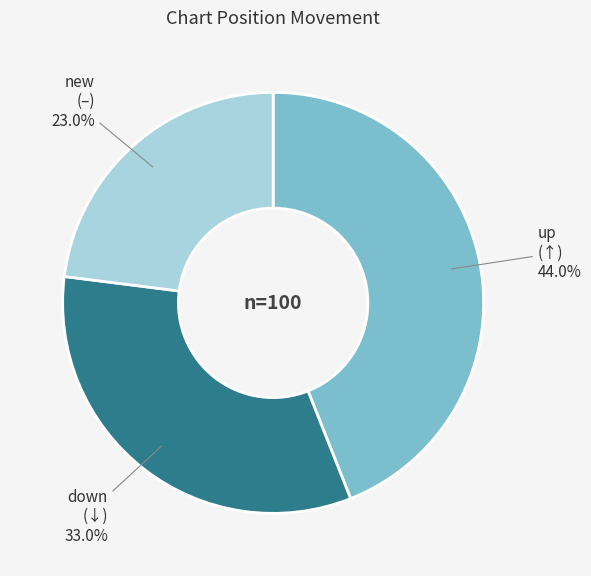

Is there a majority slice in this chart?

No